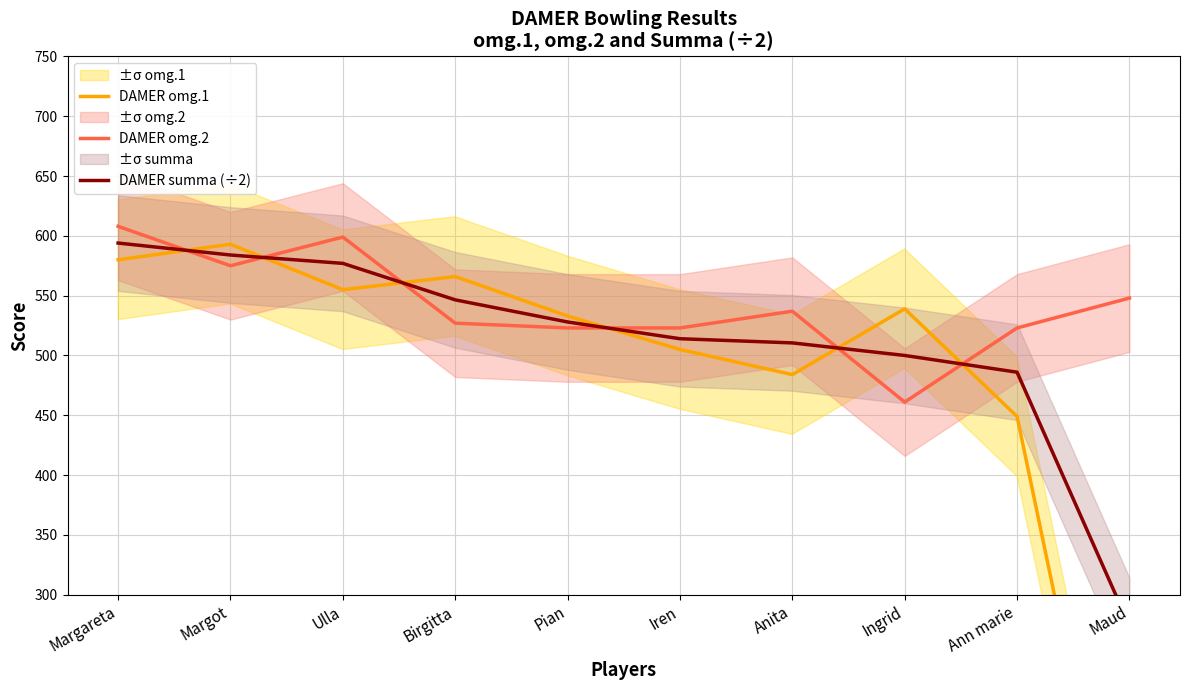

What is the value of the DAMER omg.1 point at the 2nd from the left?

593.0